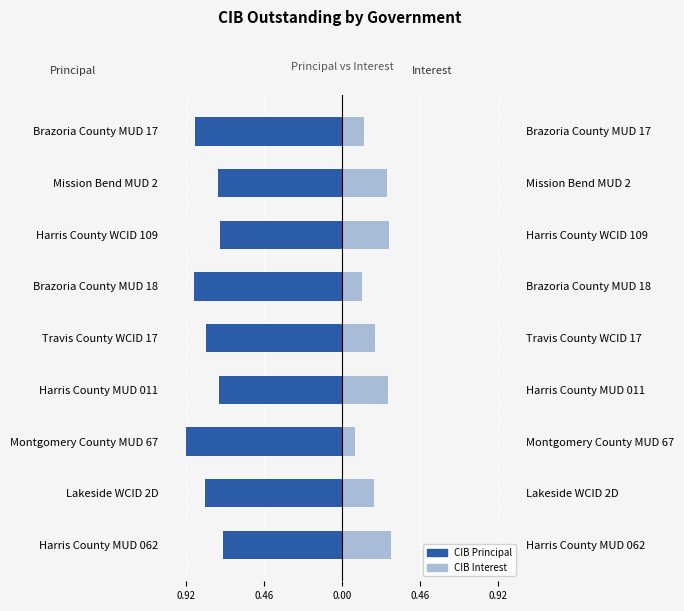

What is the lowest value of the CIB Interest series?

0.1